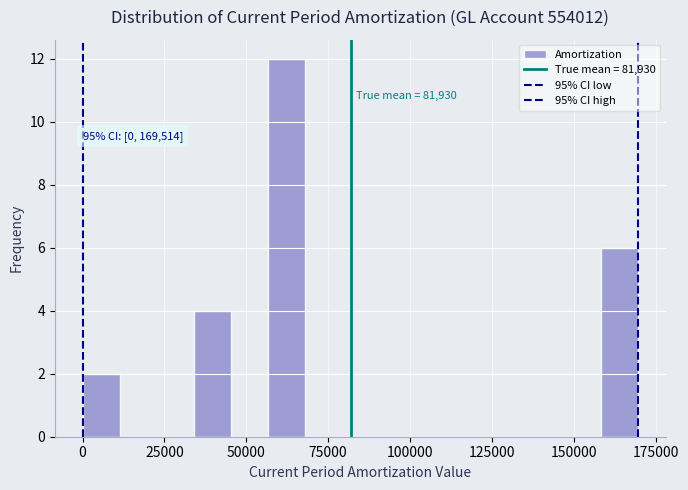

Read against the x-axis, roughly where is the centre of the tallest bar?

60000